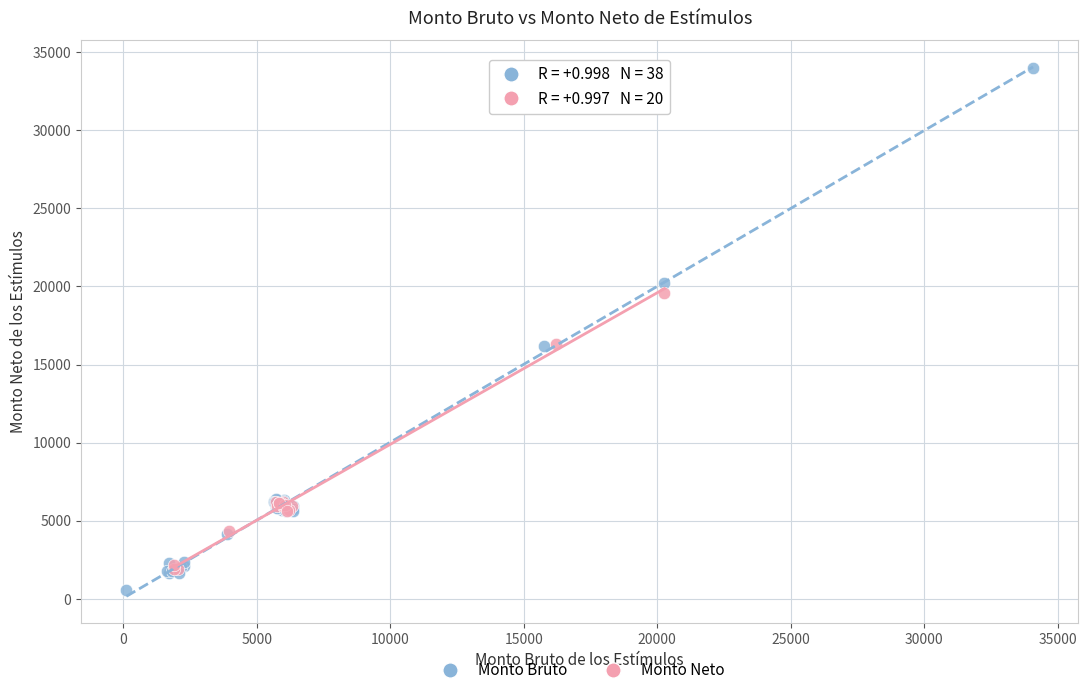

Which series reaches the maximum Y coordinate?

Monto Bruto